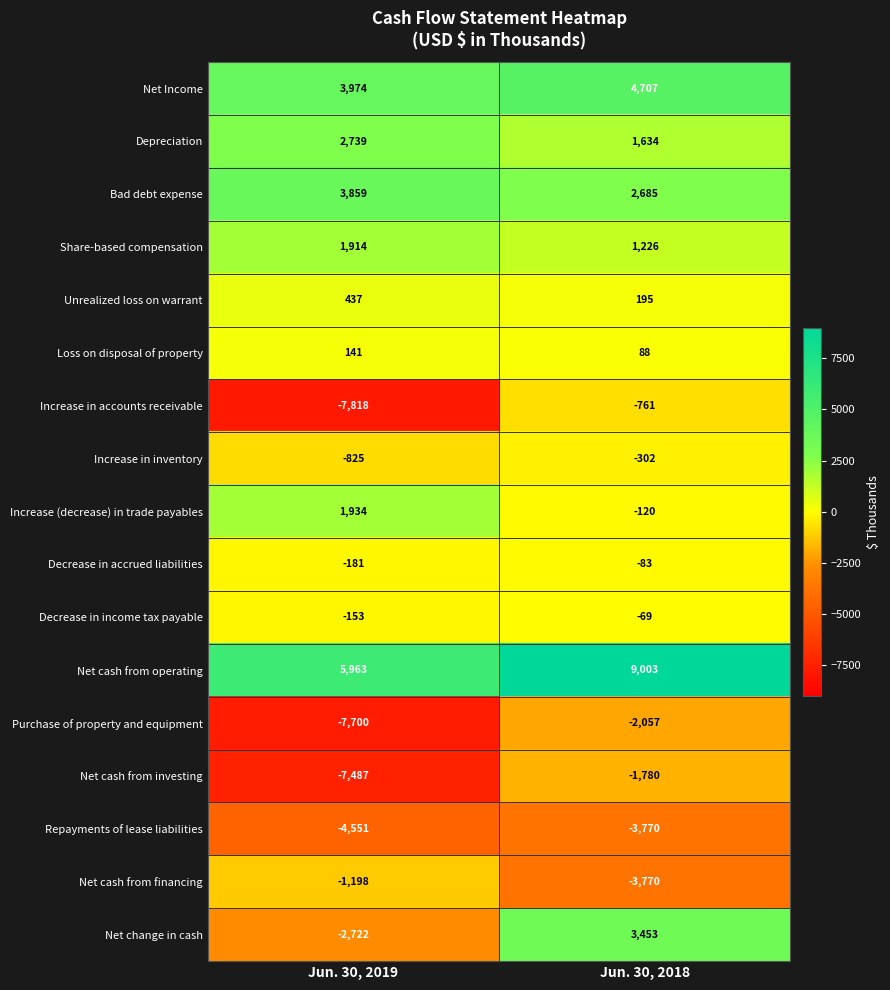

Count the number of data series in this chart.

17